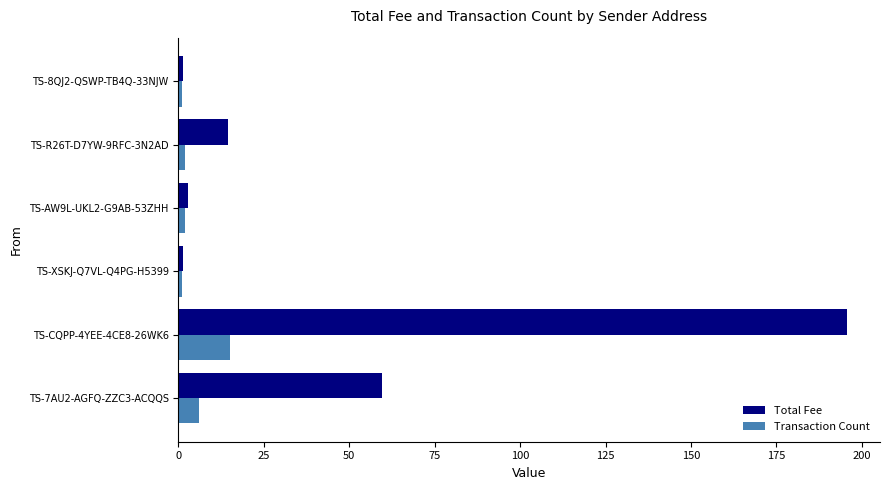

Which series has the largest total across all categories?

Total Fee